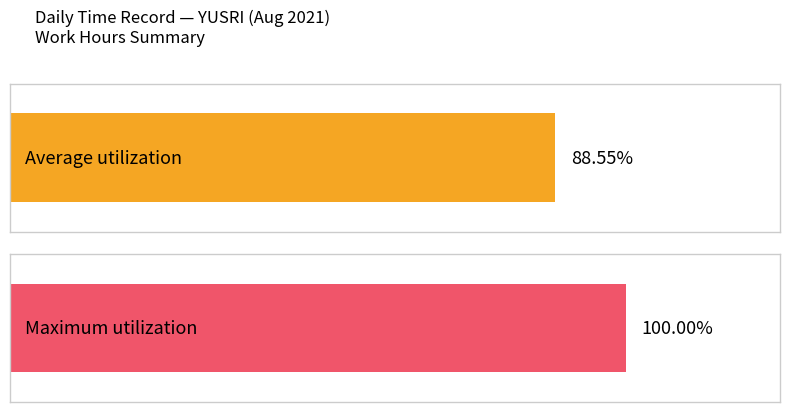

Is it true that Average utilization equals 4.4 at 21?

False